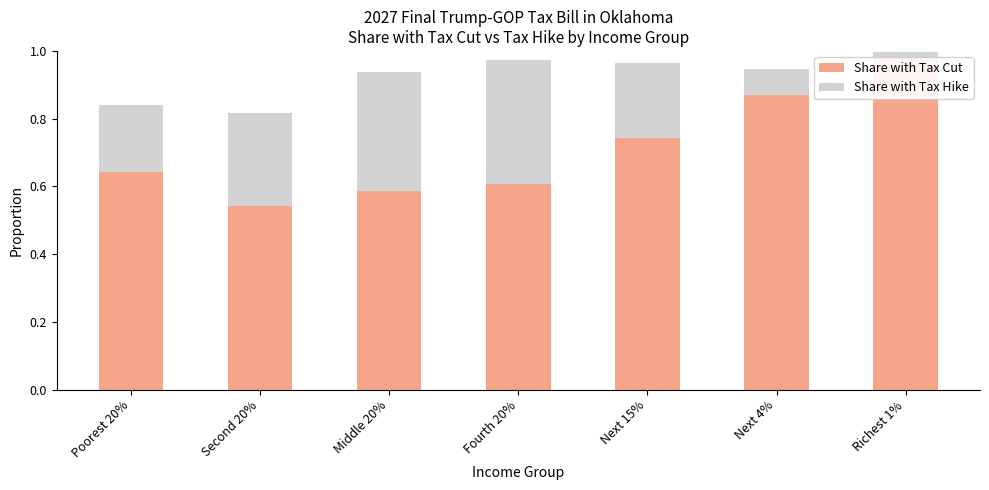

Where is Share with Tax Cut nearest to the value 0?

Second 20%